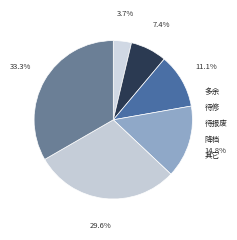

Is there any slice that represents more than half of the pie?

No